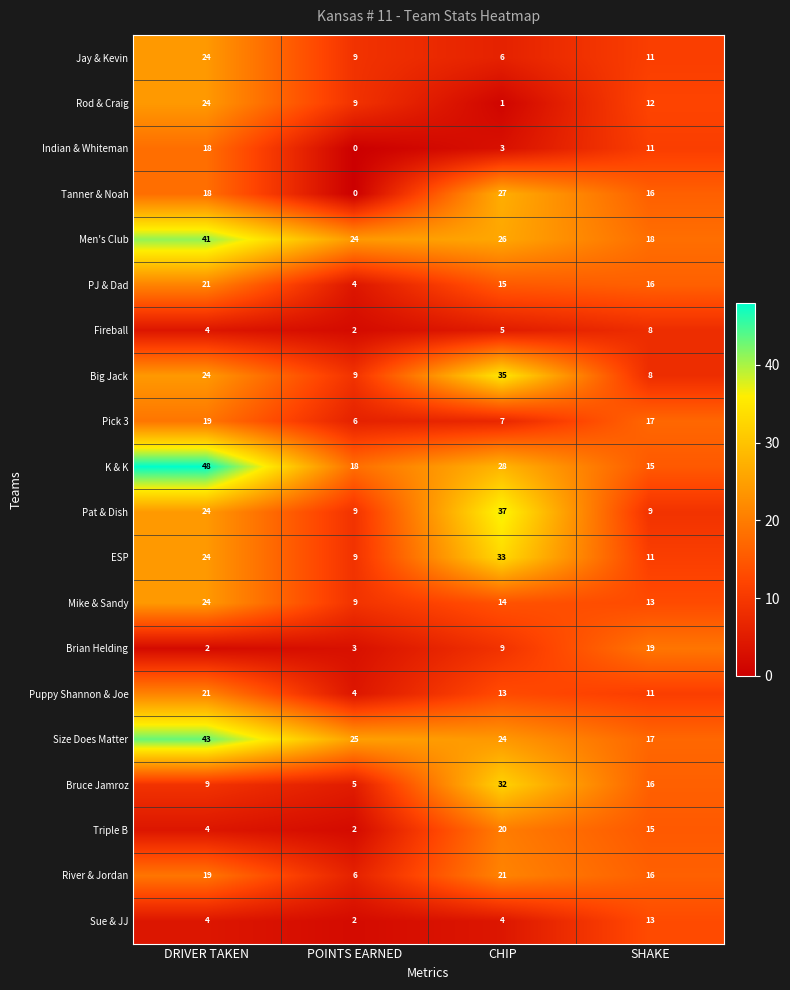

What is the difference between the highest and lowest values at CHIP?

36